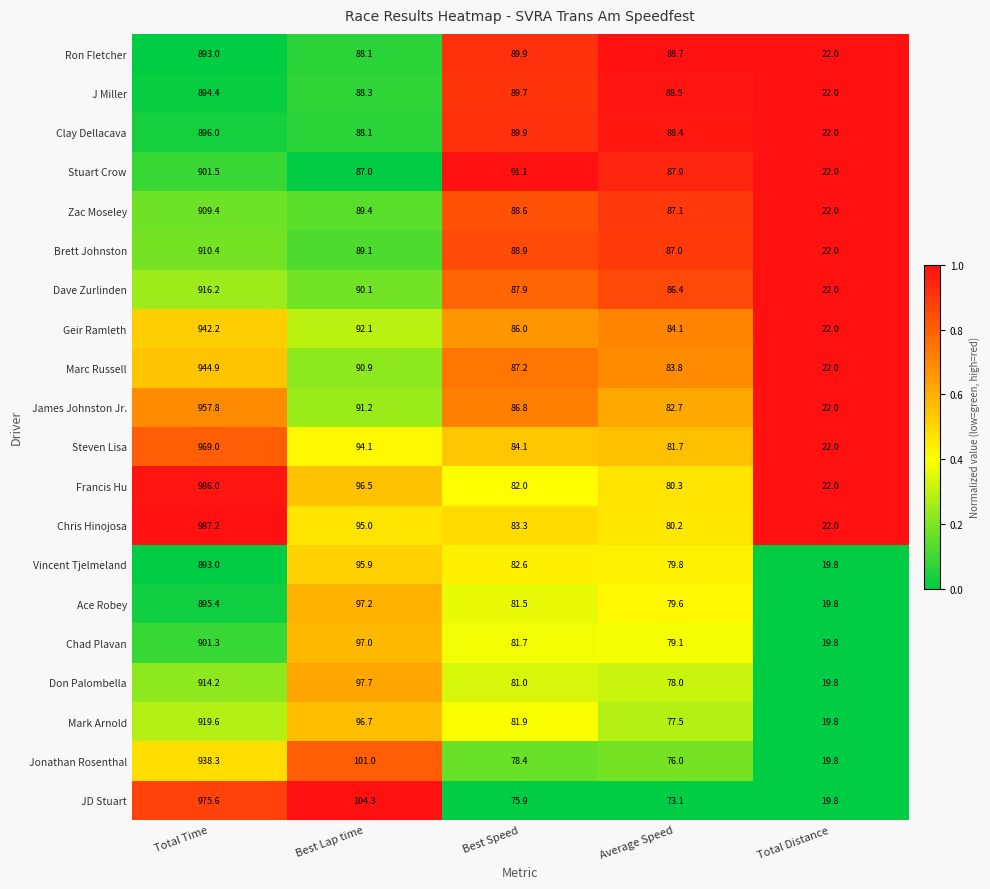

List the labels in order of Ace Robey value, largest first.

Total Time, Best Lap time, Best Speed, Average Speed, Total Distance